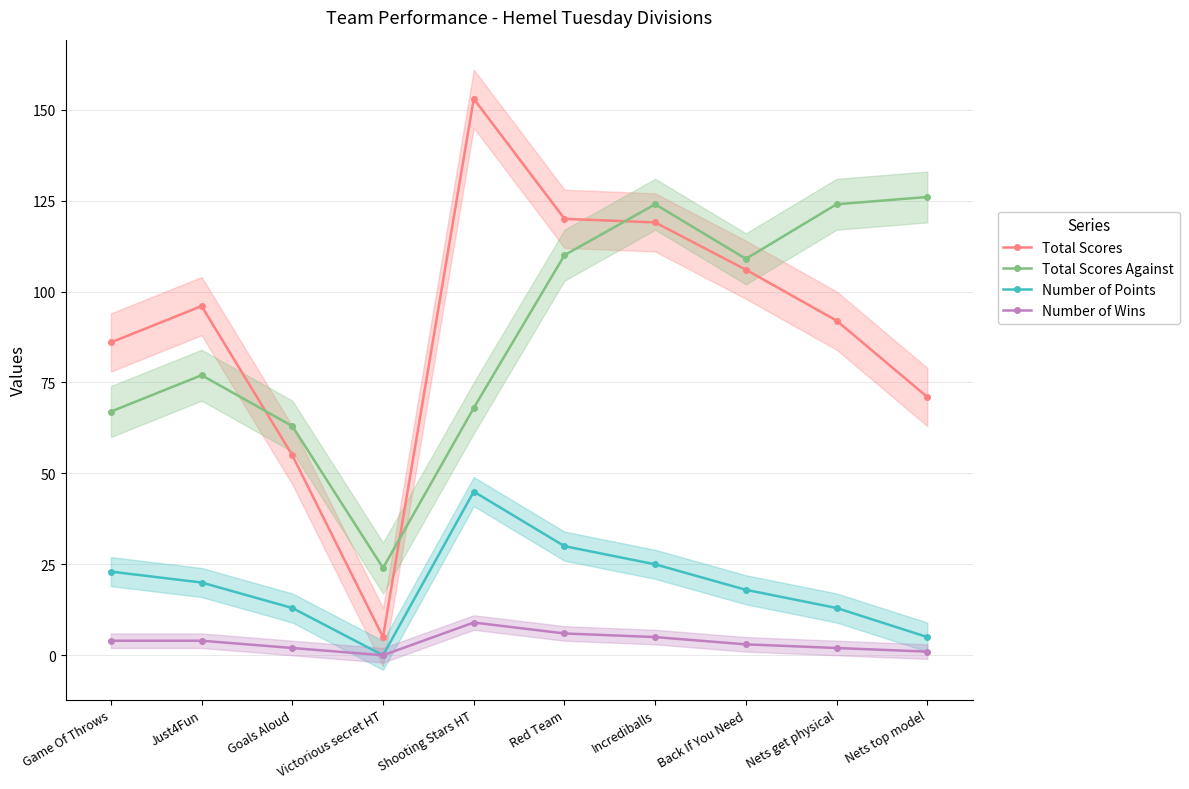

The Number of Points series shows 3 at Goals Aloud. True or false?

False